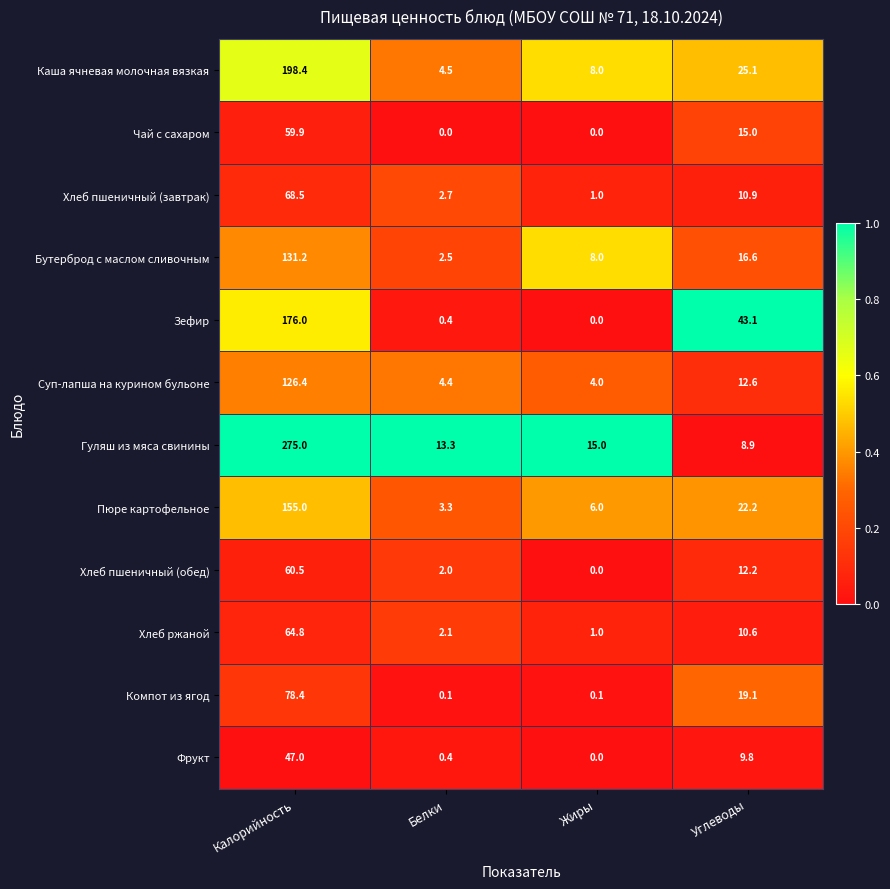

Which series has the largest total across all categories?

Гуляш из мяса свинины